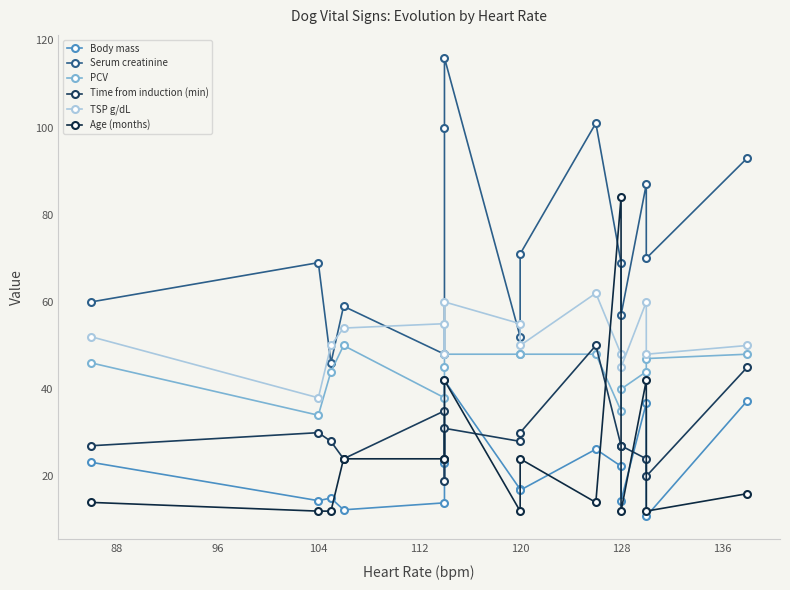

After their last crossing, which series has the higher values: Body mass or Time from induction (min)?

Time from induction (min)